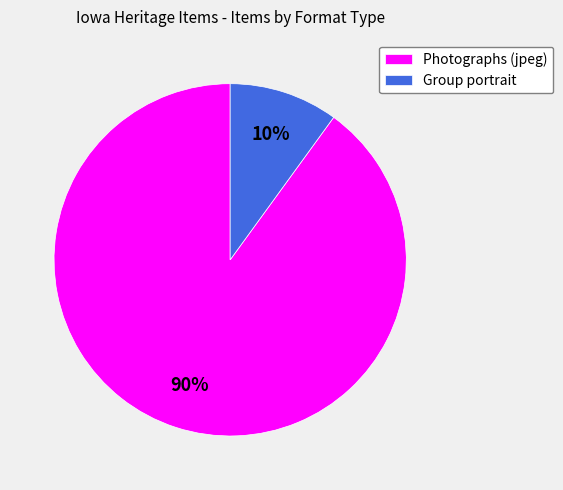

Is the sum of Group portrait and Photographs (jpeg) greater than half?

Yes